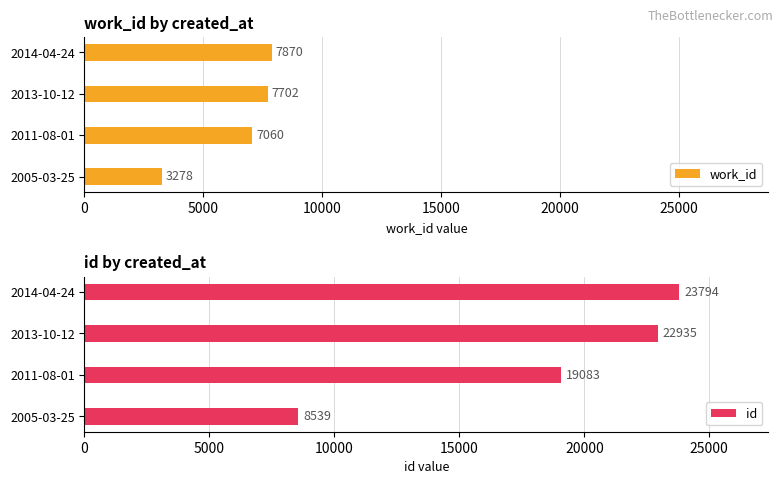

Reading left to right, what are all the values shown in this chart?

work_id: 3278	7060	7702	7870
id: 8539	19083	22935	23794